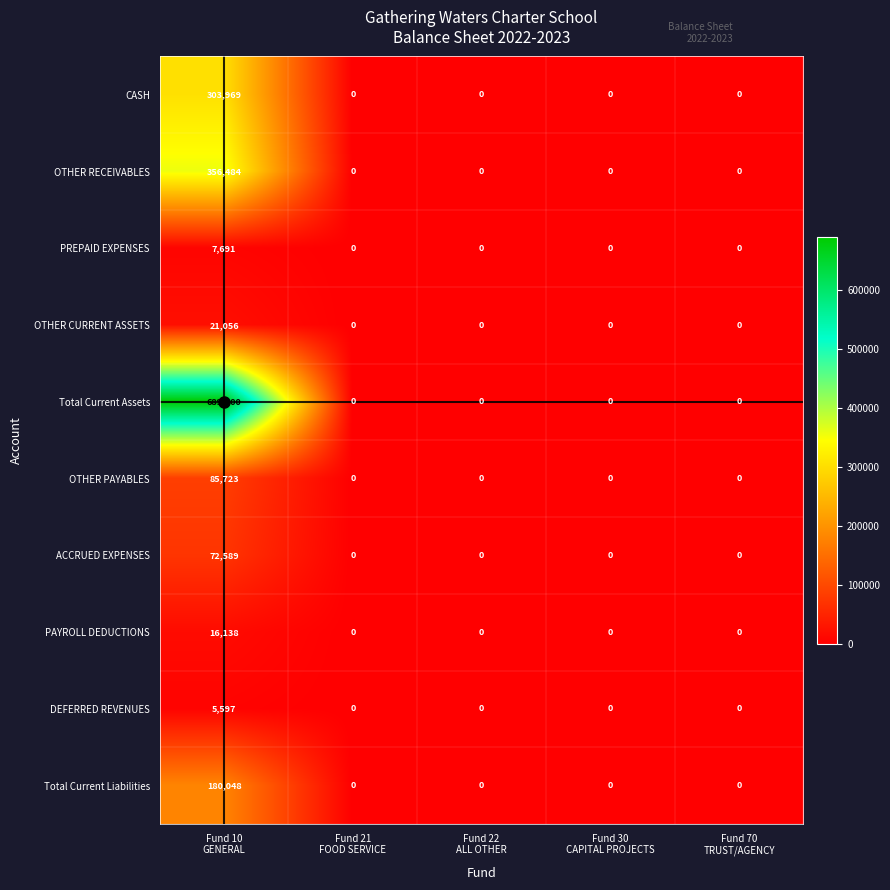

At how many categories does at least one series exceed 162768?

1